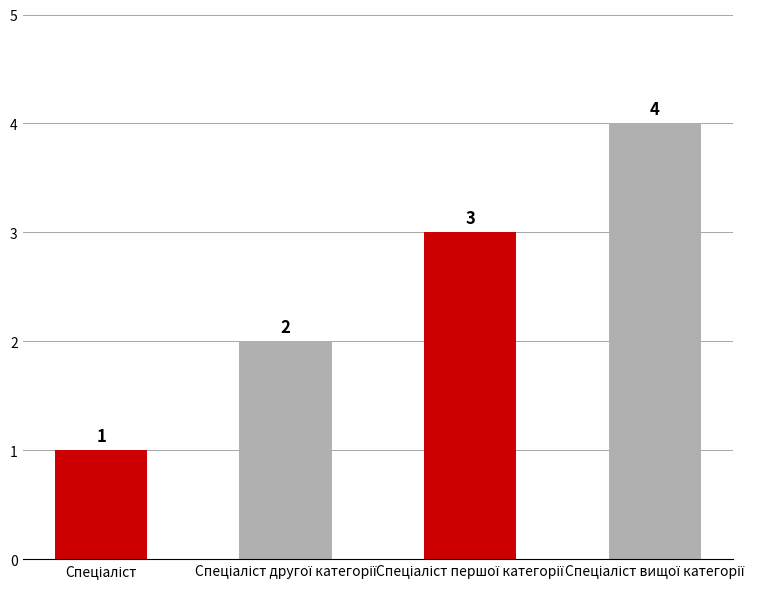

How many values are between 2 and 4?

3